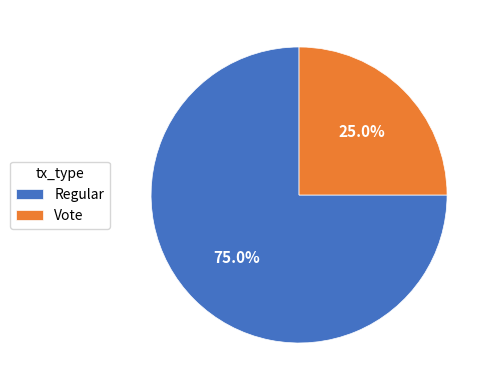

What portion of the pie excludes Regular?

25.0%